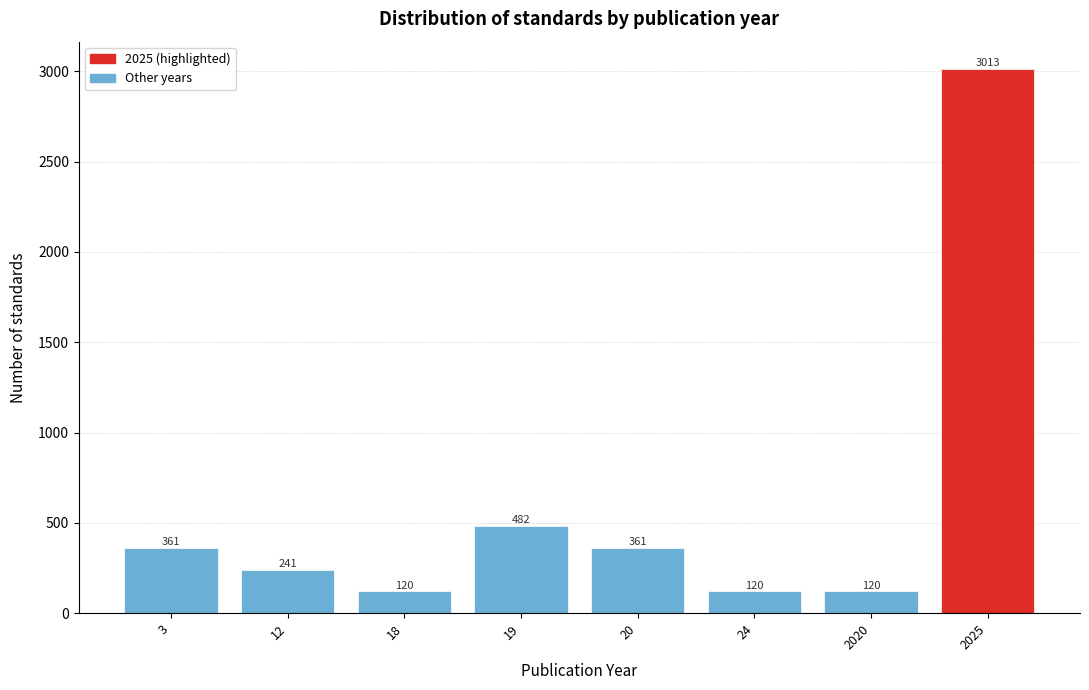

Reading left to right, extract all data points from this chart.

3=361	12=241	18=120	19=482	20=361	24=120	2020=120	2025=3013